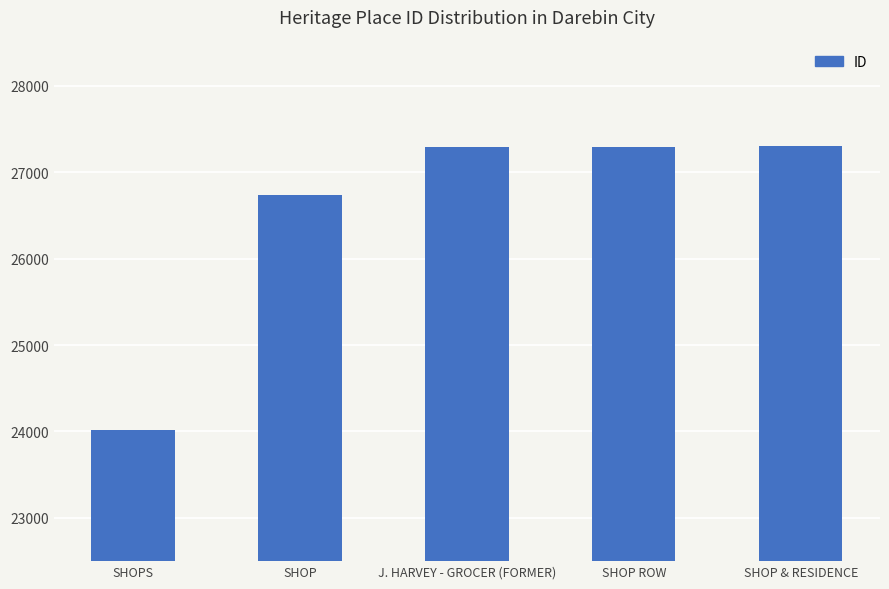

What is the sum of all values?

132634